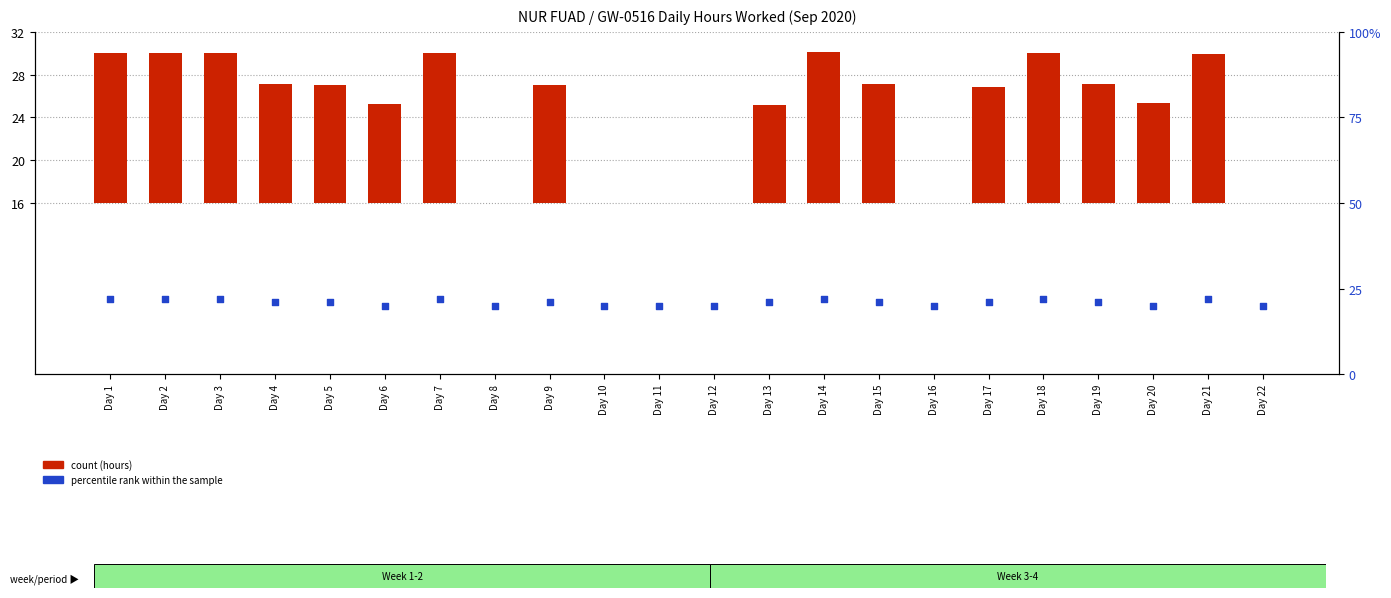

Is the value of count at Day 6 greater than the value of percentile rank within the sample at Day 19?

No